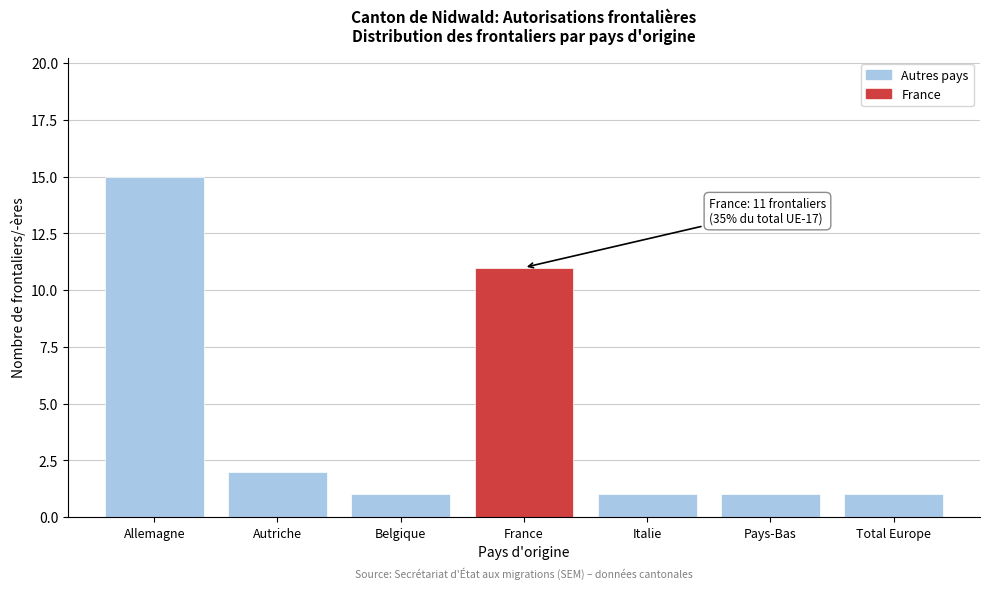

Reading left to right, extract all data points from this chart.

Allemagne=15	Autriche=2	Belgique=1	France=11	Italie=1	Pays-Bas=1	Total Europe=1